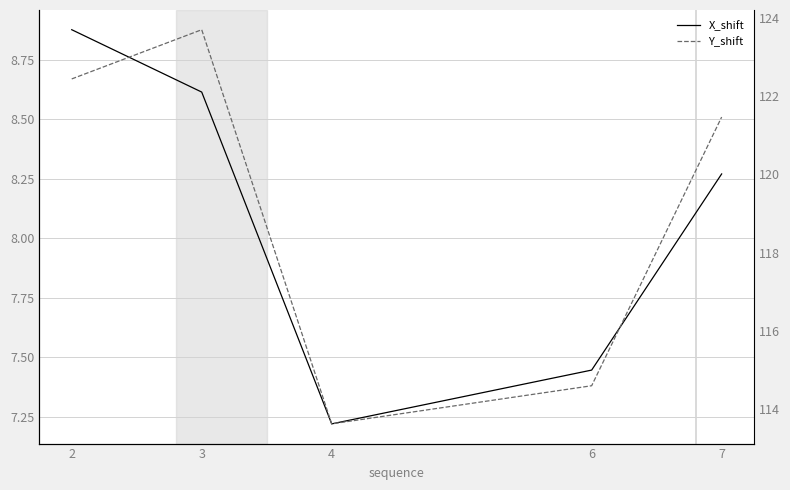

Which label corresponds to the smallest value in the chart?

4